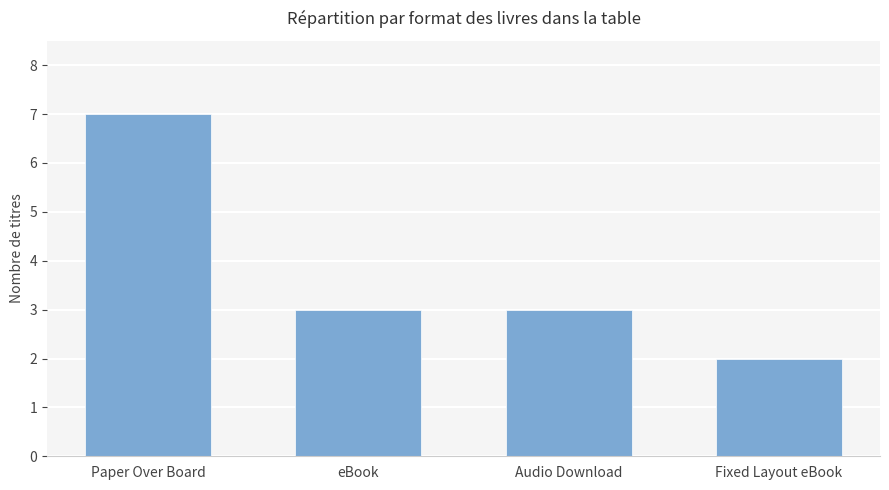

The value at Paper Over Board is 7. True or false?

True